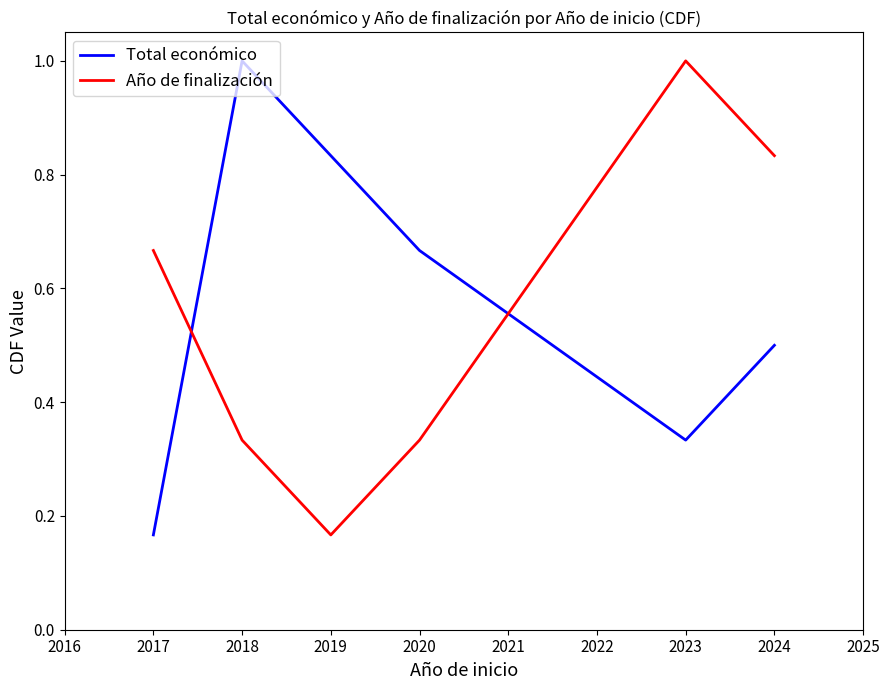

How many categories are shown in the chart?

6